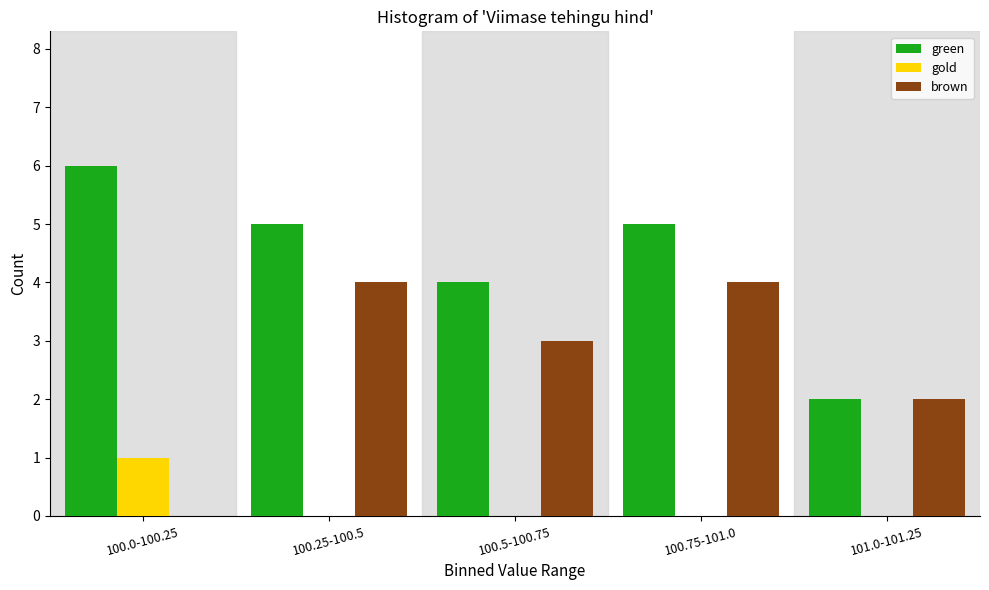

Reading right to left, list all the values displayed in this chart.

green: 101.0-101.25=2	100.75-101.0=5	100.5-100.75=4	100.25-100.5=5	100.0-100.25=6
gold: 101.0-101.25=0	100.75-101.0=0	100.5-100.75=0	100.25-100.5=0	100.0-100.25=1
brown: 101.0-101.25=2	100.75-101.0=4	100.5-100.75=3	100.25-100.5=4	100.0-100.25=0